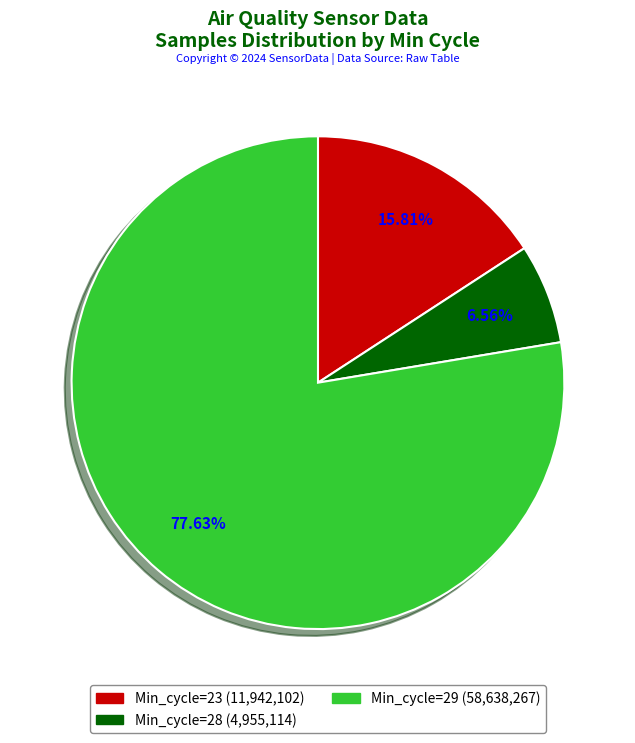

Approximately how many times larger is the value at Min_cycle=29 (58,638,267) compared to Min_cycle=28 (4,955,114)?

11.8